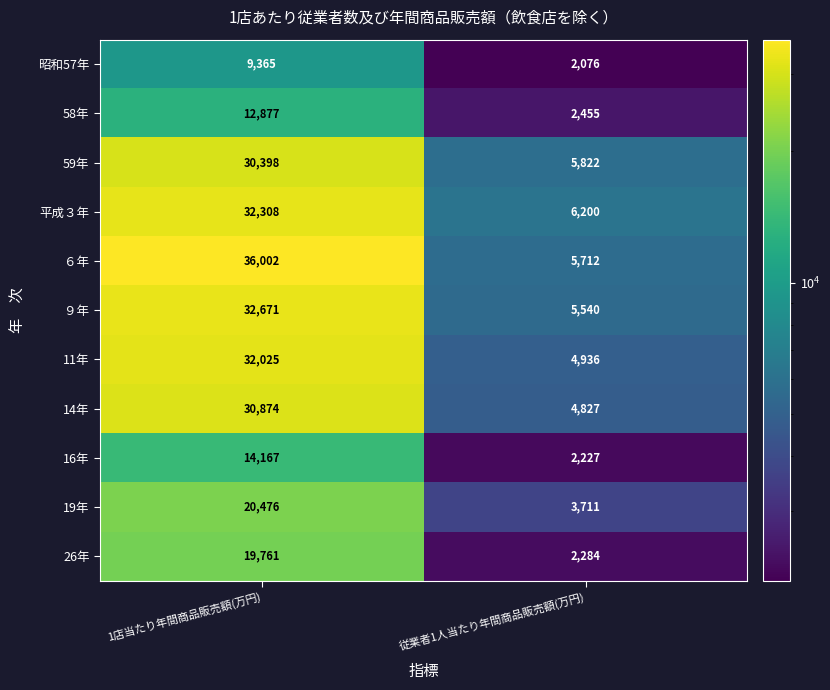

Is it true that 14年 equals 6769 at 従業者1人当たり年間商品販売額(万円)?

False